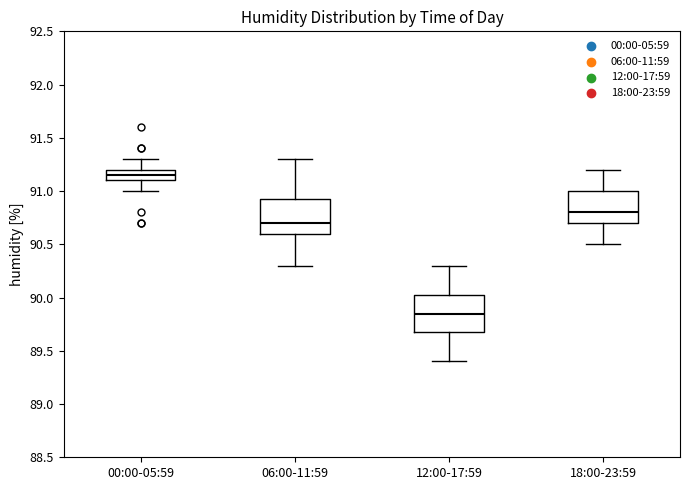

Reading left to right, read every box against the y-axis: the position of its median line, the range the box covers, and the ends of its whiskers. The values are not printed on the chart, so give them approximately, as read against the axis.

00:00-05:59: median 91.15, box 91.10 to 91.20, whiskers 91.00 to 91.30
06:00-11:59: median 90.70, box 90.60 to 90.95, whiskers 90.30 to 91.30
12:00-17:59: median 89.85, box 89.70 to 90.05, whiskers 89.40 to 90.30
18:00-23:59: median 90.80, box 90.70 to 91.00, whiskers 90.50 to 91.20